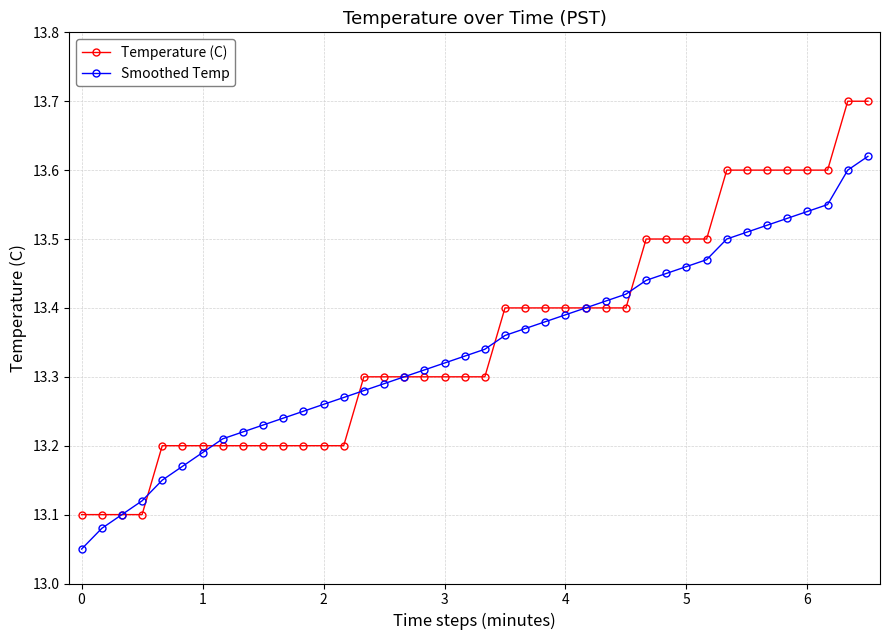

Count the Temperature (C) values in the range 13 to 14.

40